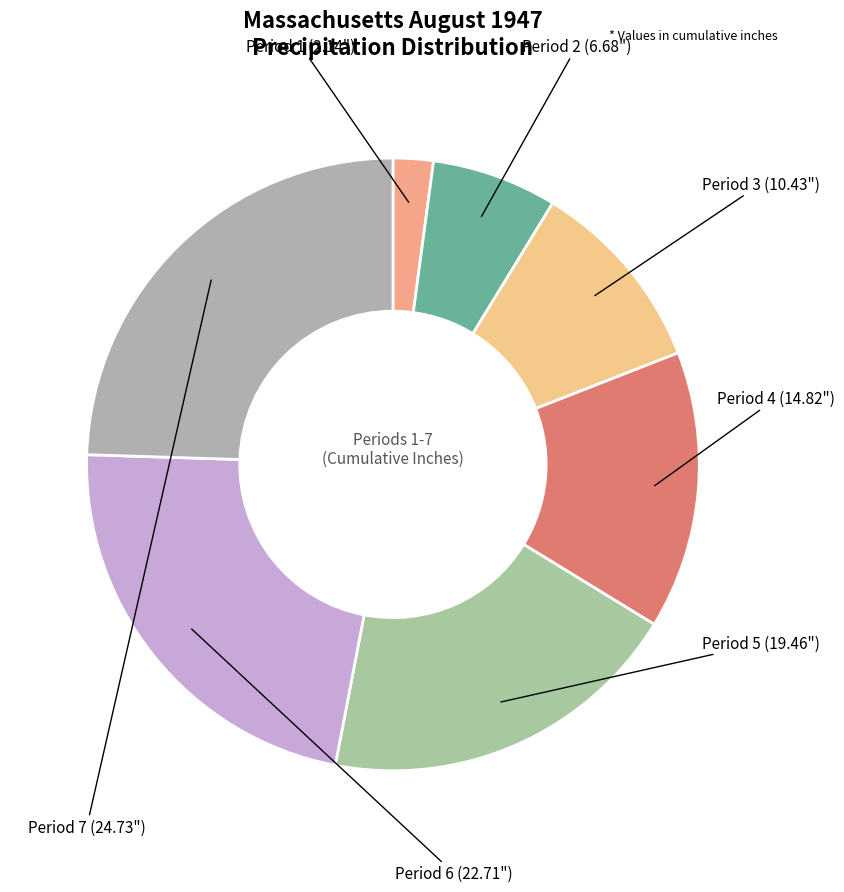

Is the sum of Period 4 and Period 7 greater than half?

No